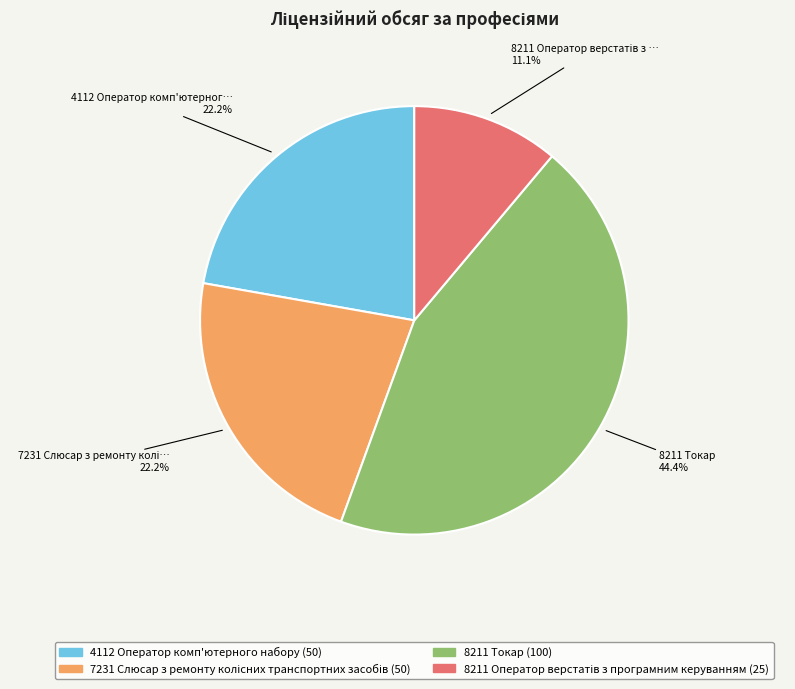

Is there any slice that represents more than half of the pie?

No